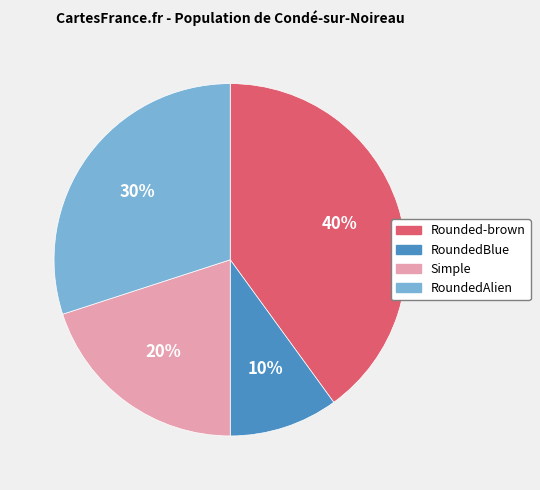

Approximately how many times larger is the value at RoundedAlien compared to RoundedBlue?

3.0